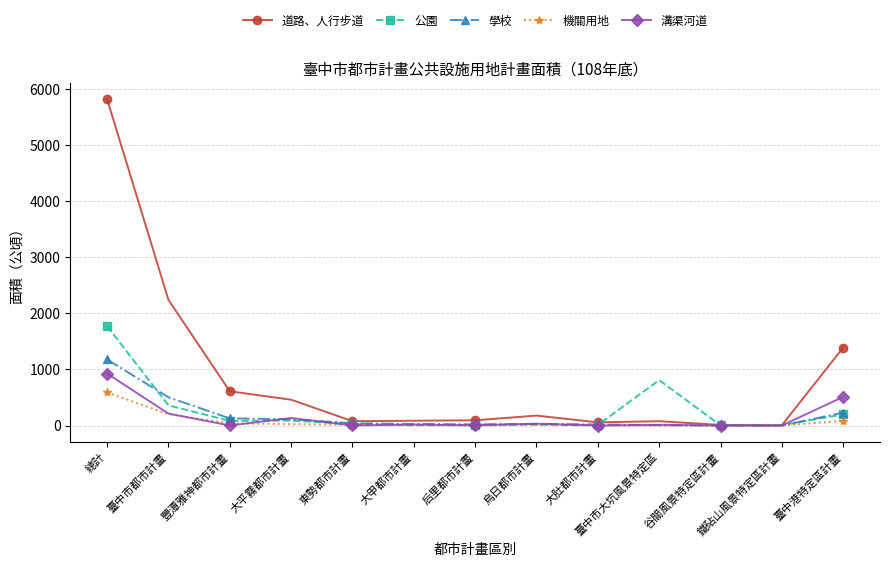

What is the label of the 5th point from the right?

大肚都市計畫